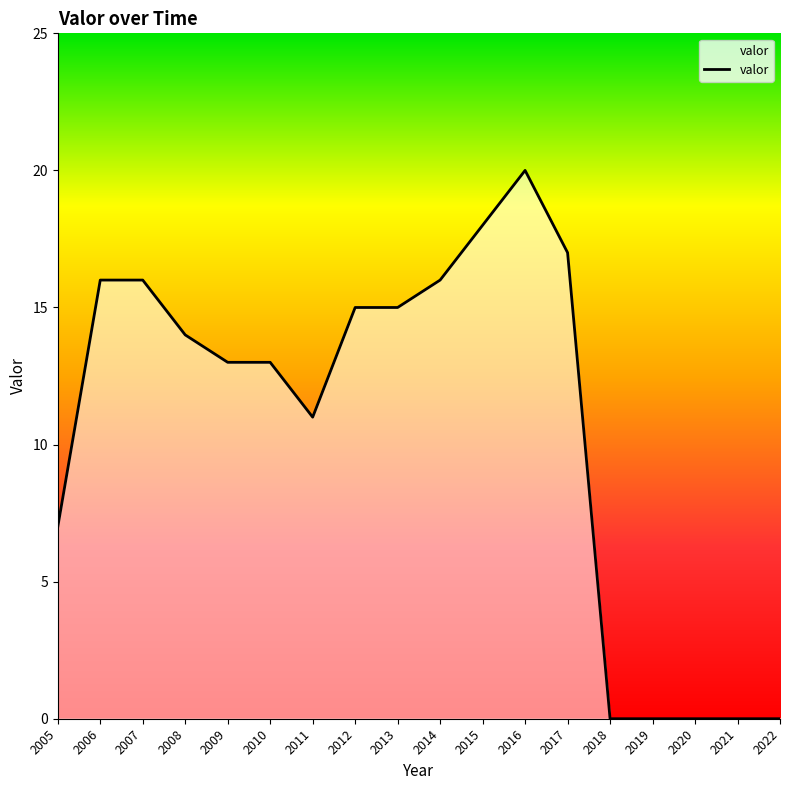

Between 2016 and 2019, which is larger?

2016